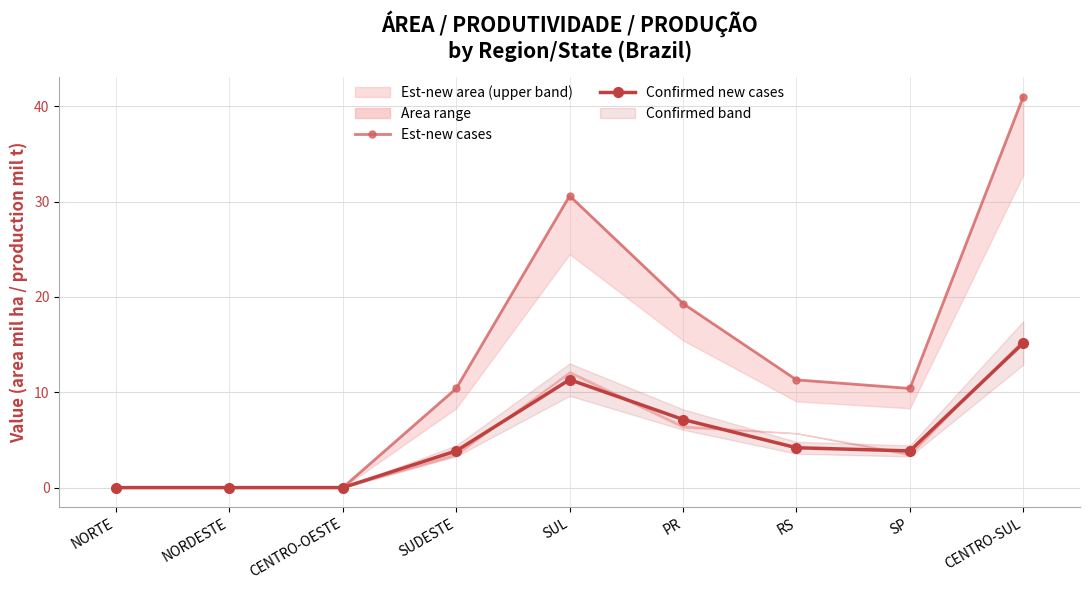

True or false: Est-new cases has a value of 19.3 at PR.

True